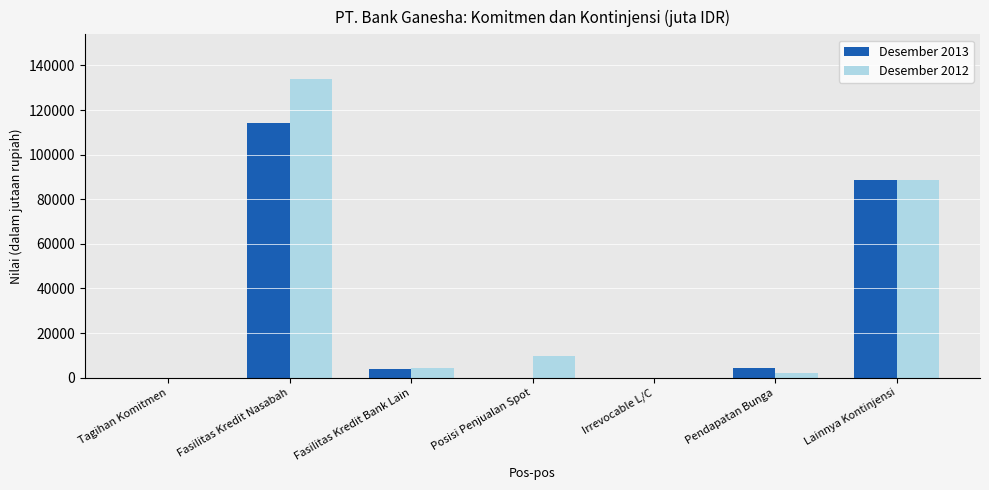

Is the value of Desember 2012 at Lainnya Kontinjensi greater than the value of Desember 2013 at Fasilitas Kredit Nasabah?

No